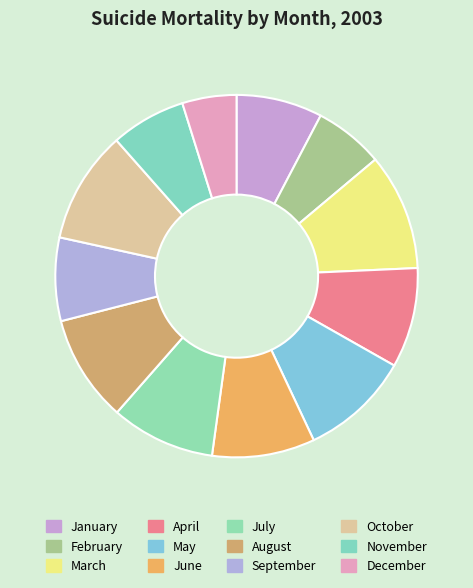

To the nearest percent, what percentage of the pie is December?

5%